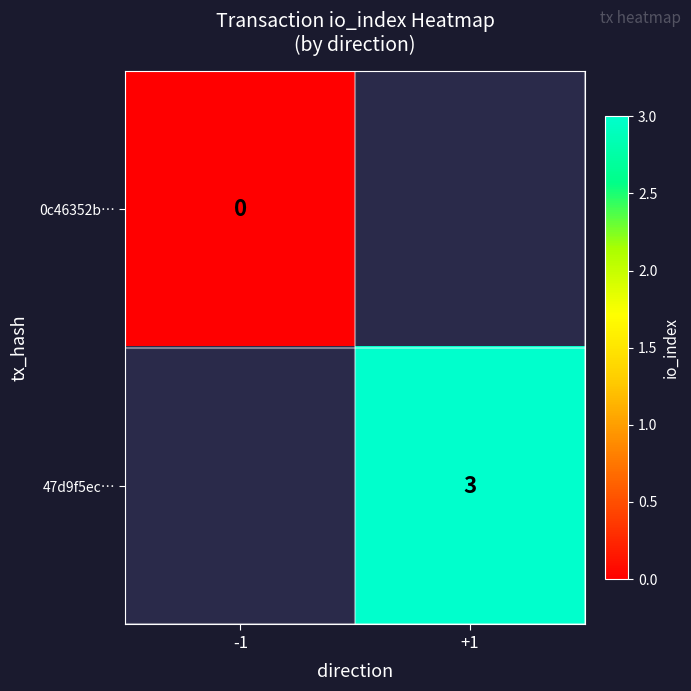

Rank the series by their average value, from lowest to highest.

0c46352b…, 47d9f5ec…